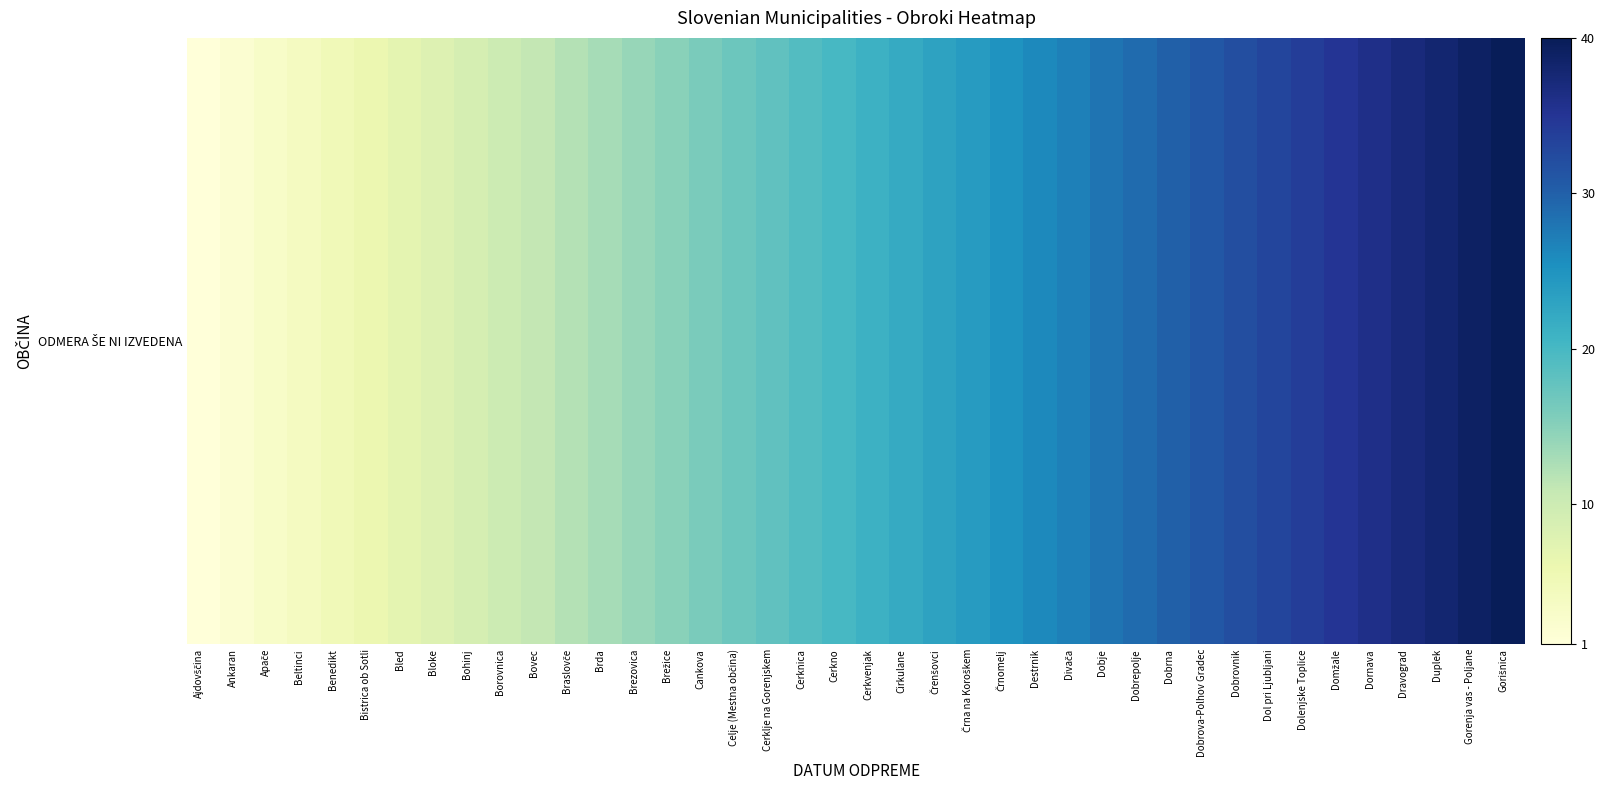

At which category does the chart reach its peak across all series?

Gorišnica